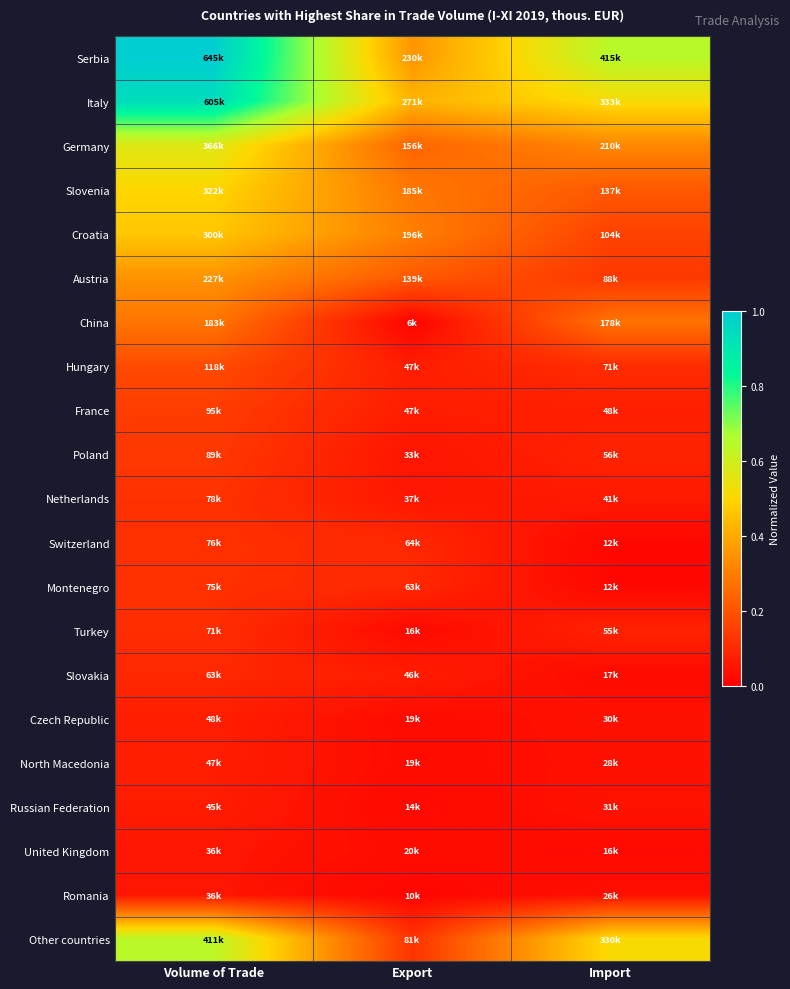

What is the difference between the highest and lowest values at Import?

0.6